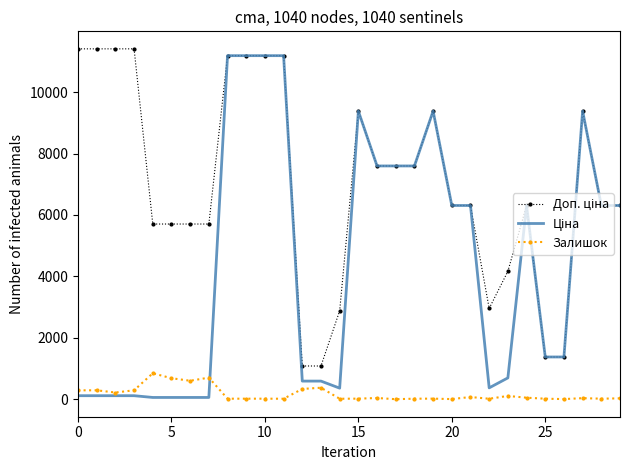

Reading left to right, transcribe all the data shown in this chart.

Доп. ціна: 11410.0	11410.0	11410.0	11410.0	5705.0	5705.0	5705.0	5705.0	11188.2	11188.2	11188.2	11188.2	1081.7	1081.7	2878.8	9384.0	7596.5	7596.5	7596.5	9384.0	6308.8	6308.8	2955.8	4165.6	6308.8	1375.0	1375.0	9384.0	6308.8	6308.8
Ціна: 114.1	114.1	114.1	114.1	57.0	57.0	57.0	57.0	11188.2	11188.2	11188.2	11188.2	589.9	589.9	359.9	9384.0	7596.5	7596.5	7596.5	9384.0	6308.8	6308.8	369.5	694.3	6308.8	1375.4	1375.4	9384.0	6308.8	6308.8
Залишок: 289.0	290.0	218.0	290.0	845.0	683.0	601.0	702.0	17.0	17.0	17.0	15.0	334.0	374.0	15.0	18.0	39.0	0.0	17.0	18.0	4.0	71.0	15.0	106.0	49.0	16.0	4.0	34.0	17.0	28.0